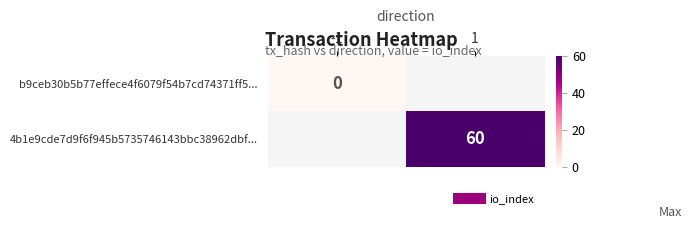

Between -1 and 1, which is larger?

1